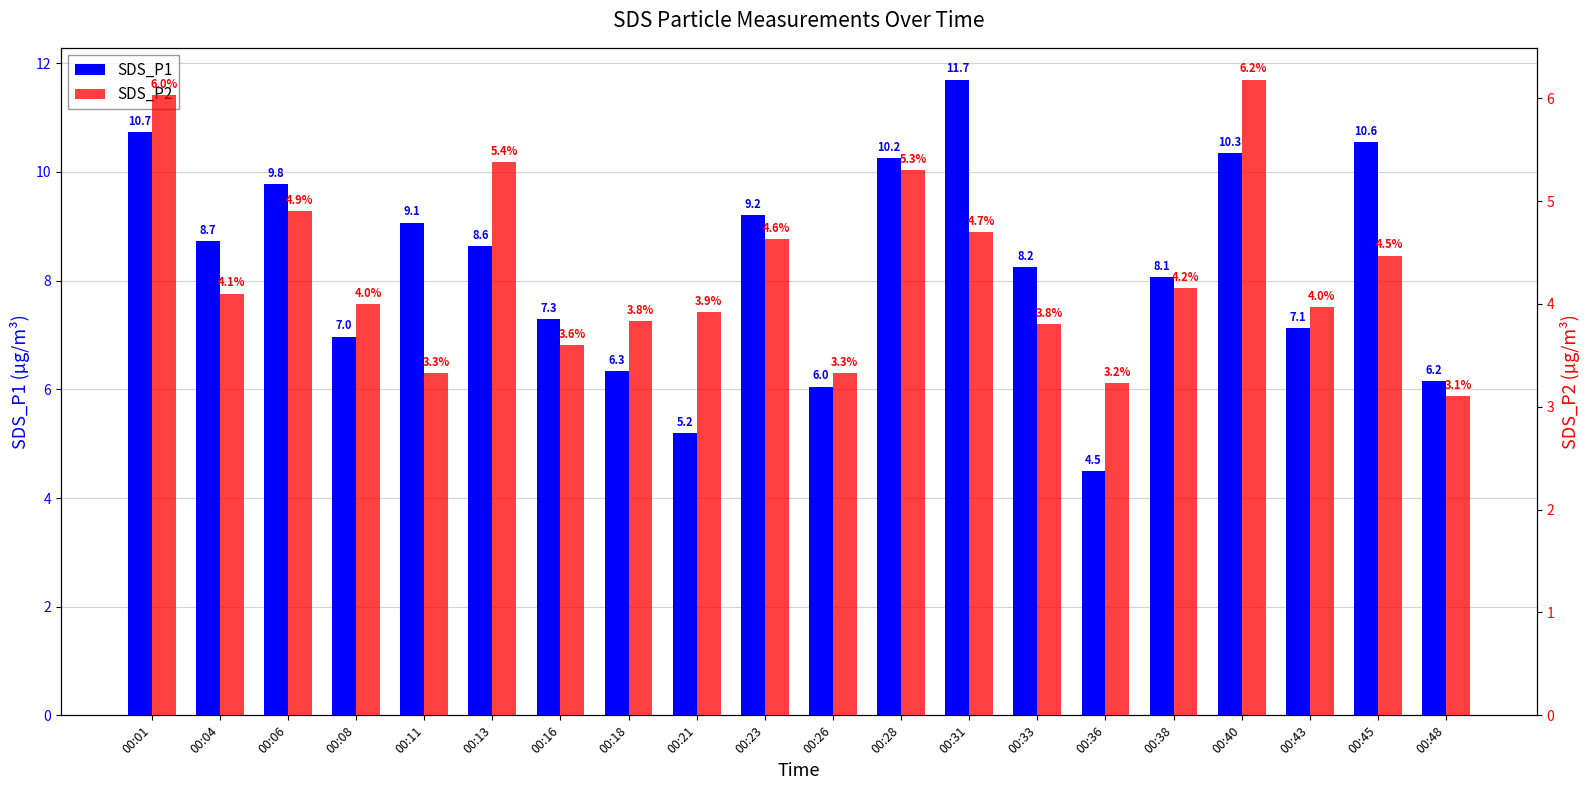

Reading right to left, what are all the values shown in this chart?

SDS_P1: 6.2	10.6	7.1	10.3	8.1	4.5	8.2	11.7	10.2	6.0	9.2	5.2	6.3	7.3	8.6	9.1	7.0	9.8	8.7	10.7
SDS_P2: 3.1	4.5	4.0	6.2	4.2	3.2	3.8	4.7	5.3	3.3	4.6	3.9	3.8	3.6	5.4	3.3	4.0	4.9	4.1	6.0